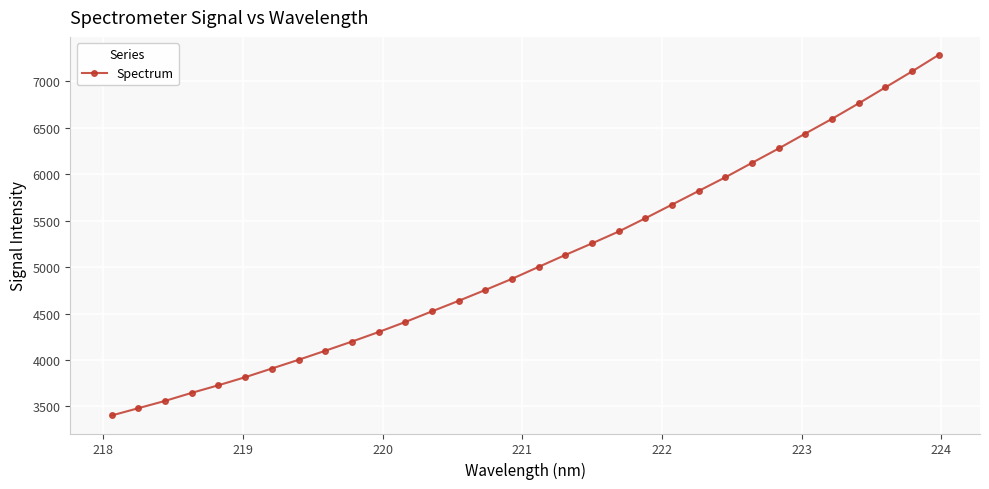

What is the average value?

5082.3